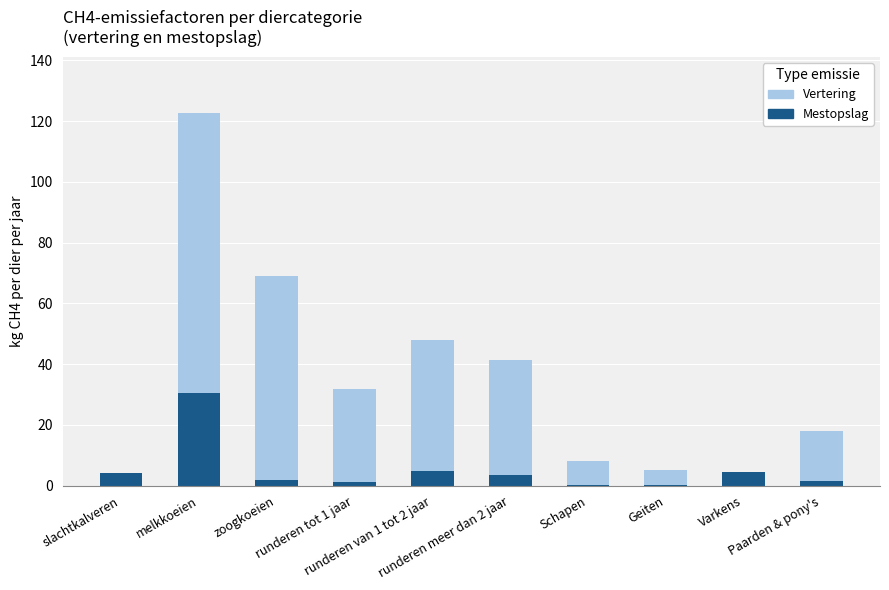

The Mestopslag series shows 0.3 at Schapen. True or false?

False